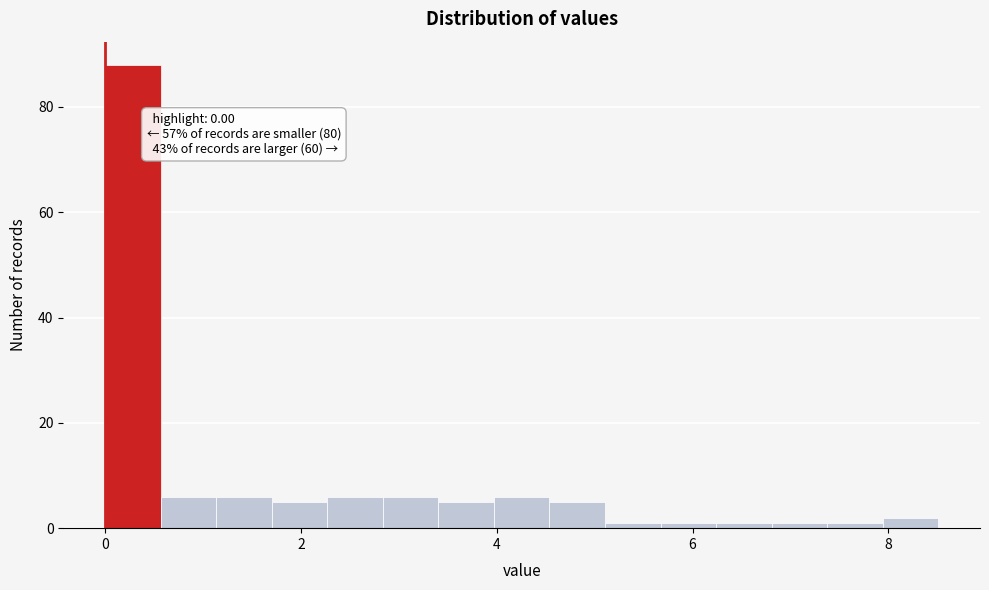

Read against the x-axis, roughly where is the centre of the tallest bar?

0.2